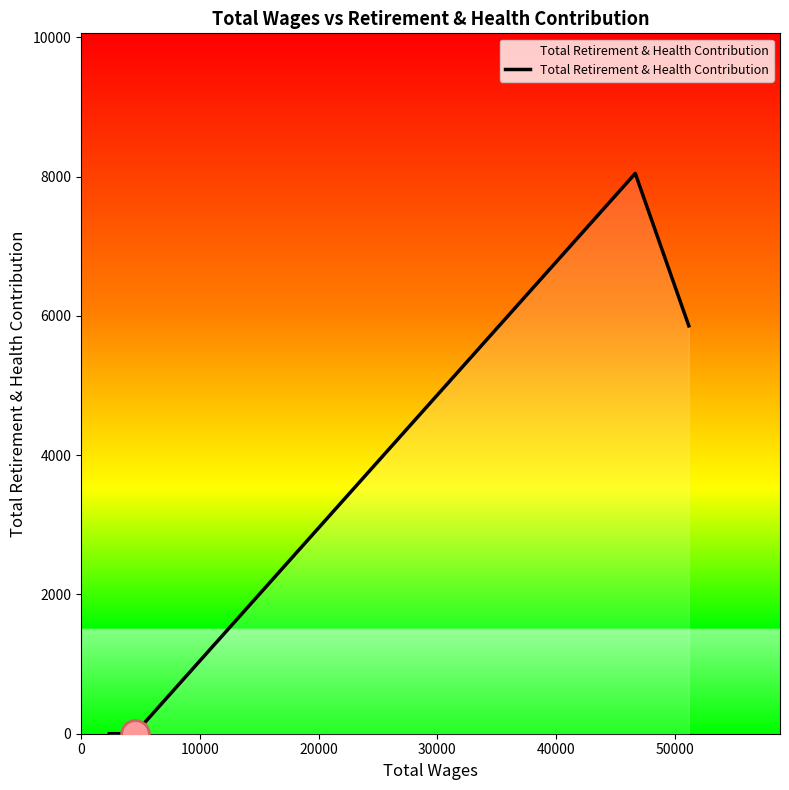

What is the difference between the second highest and second lowest values?

5857